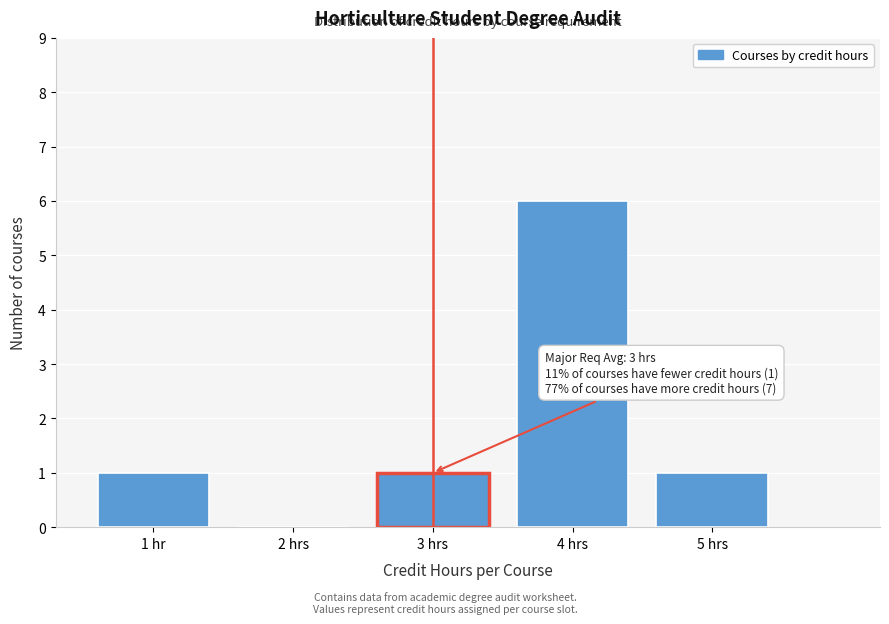

Reading left to right, what are all the values shown in this chart?

1 hr=1	2 hrs=0	3 hrs=1	4 hrs=6	5 hrs=1